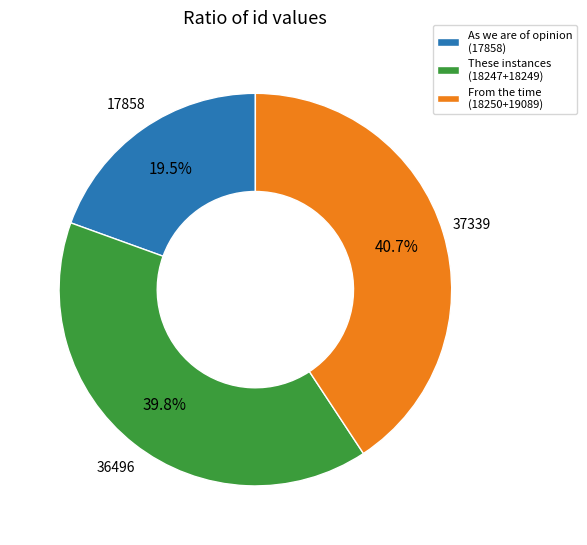

What is the ratio of the value at These instances (18247+18249) to the value at As we are of opinion (17858)?

2.0